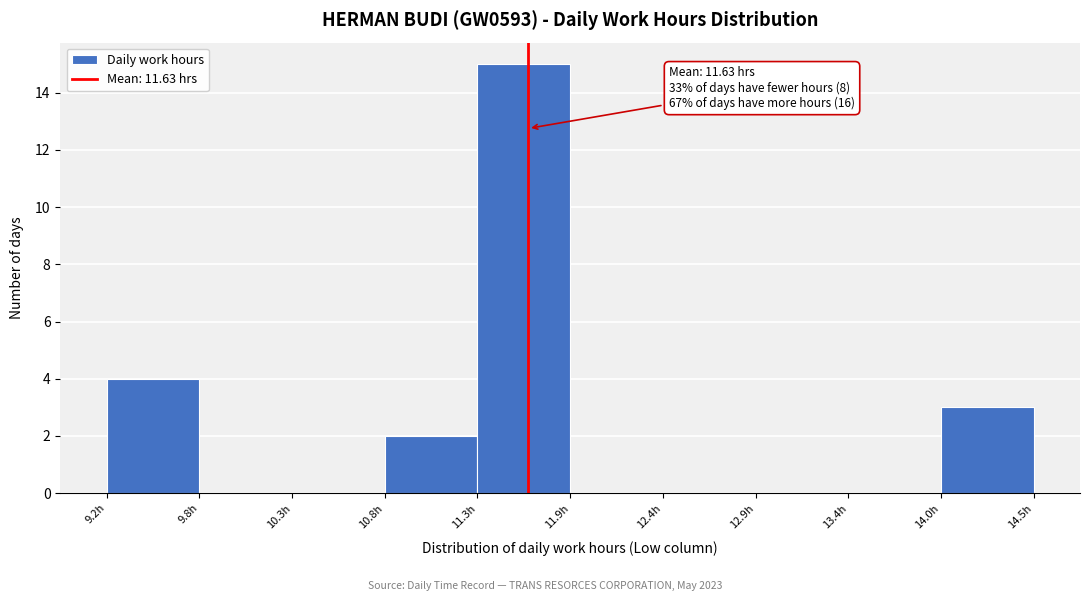

Which range on the x-axis has the tallest bar?

11.3 to 11.9